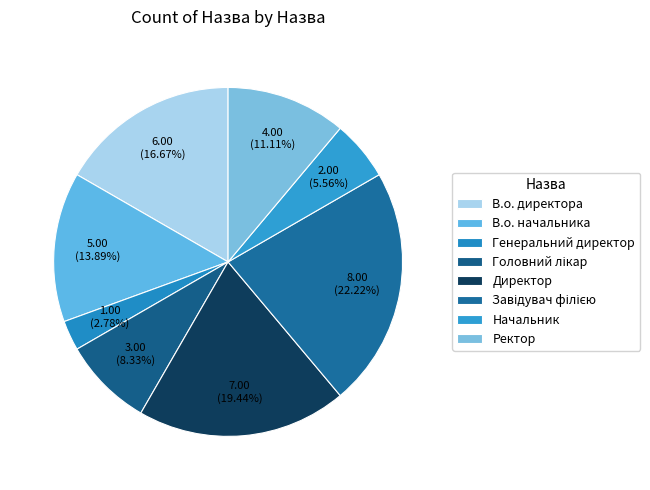

True or false: Директор accounts for 6% of the total.

False